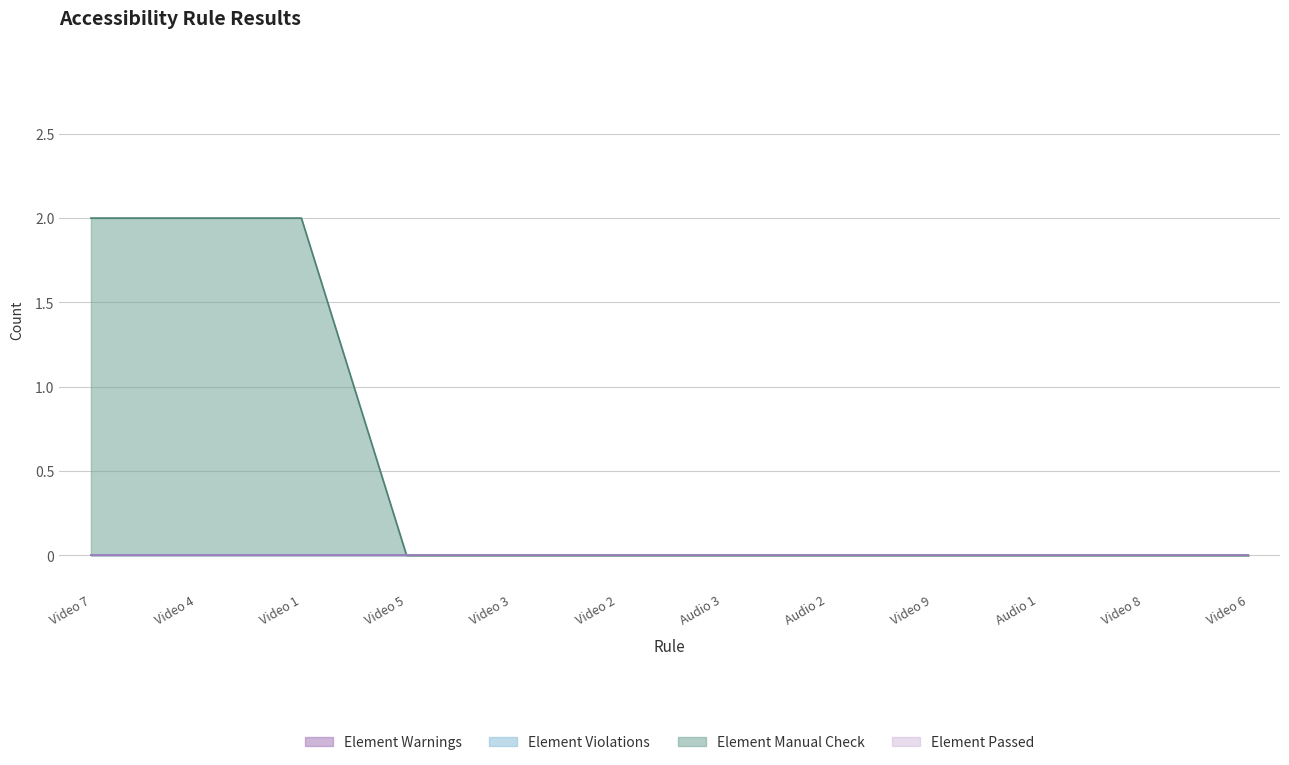

At which category is the sum across all series the highest?

Video 7